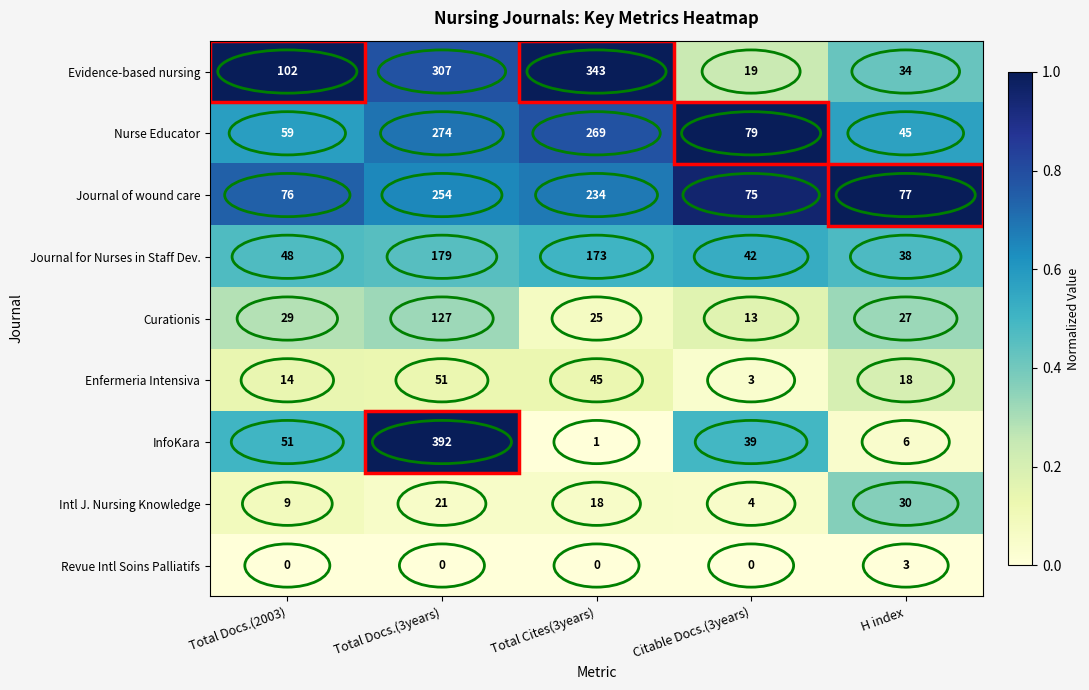

Which series has the largest total across all categories?

Evidence-based nursing